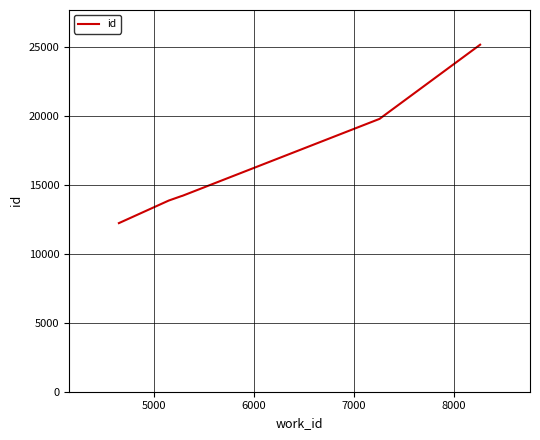

What is the greatest value displayed?

25162